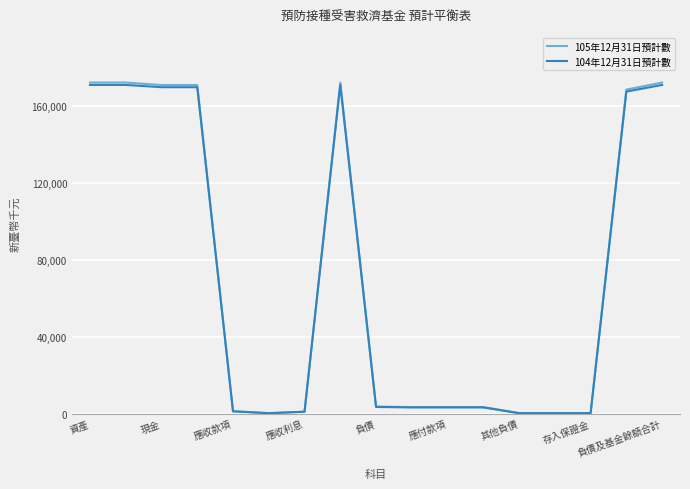

Is this an area chart (filled region under the line)?

No